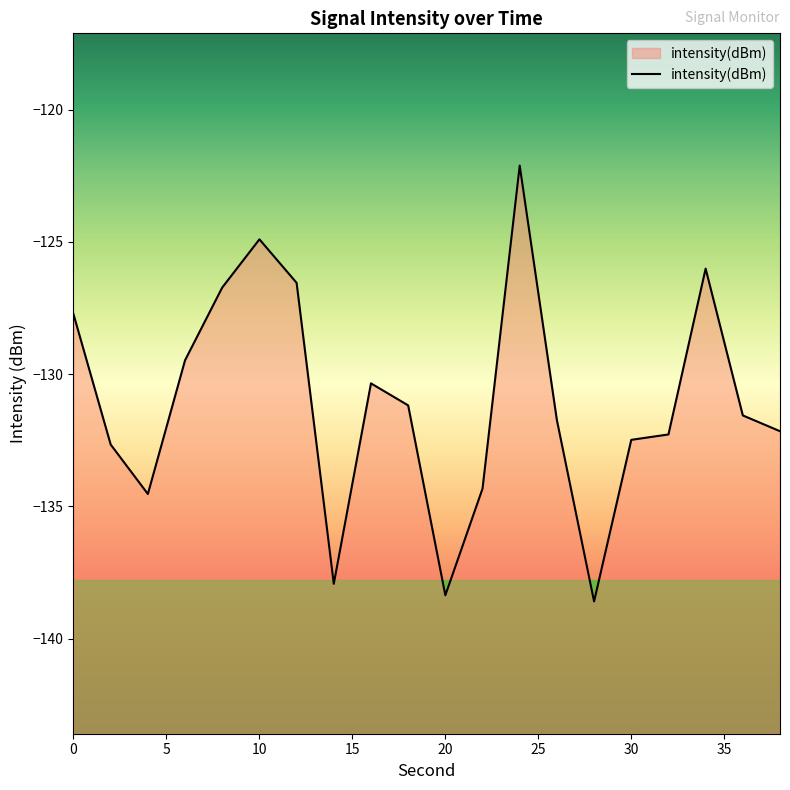

What is the difference between the maximum and minimum values?

16.5